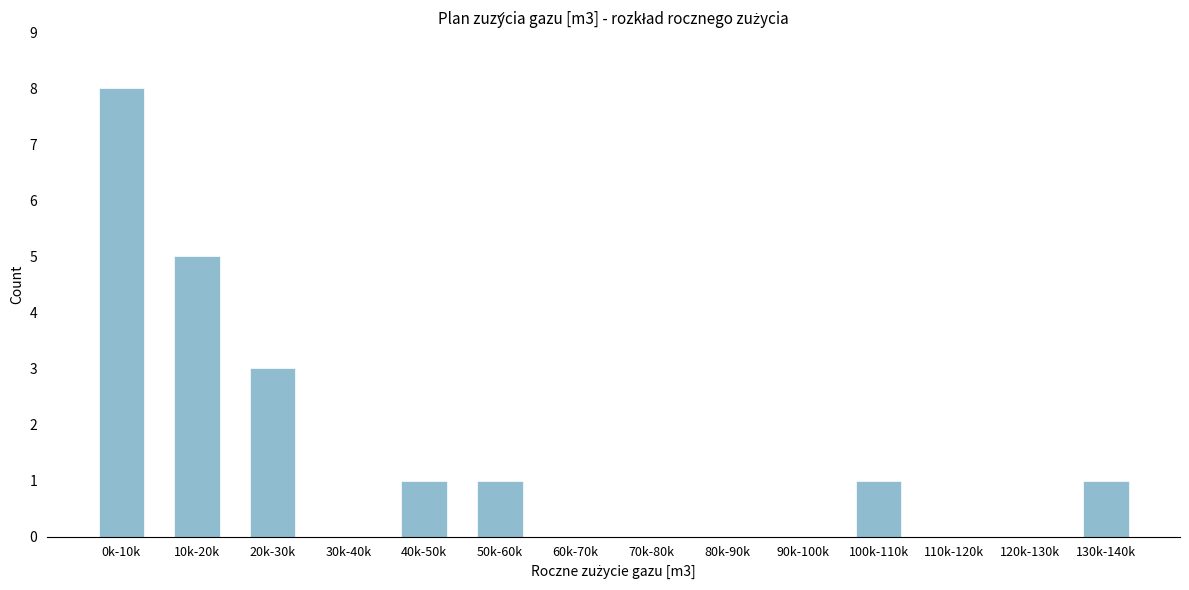

Reading left to right, extract all data points from this chart.

0k-10k=8	10k-20k=5	20k-30k=3	30k-40k=0	40k-50k=1	50k-60k=1	60k-70k=0	70k-80k=0	80k-90k=0	90k-100k=0	100k-110k=1	110k-120k=0	120k-130k=0	130k-140k=1